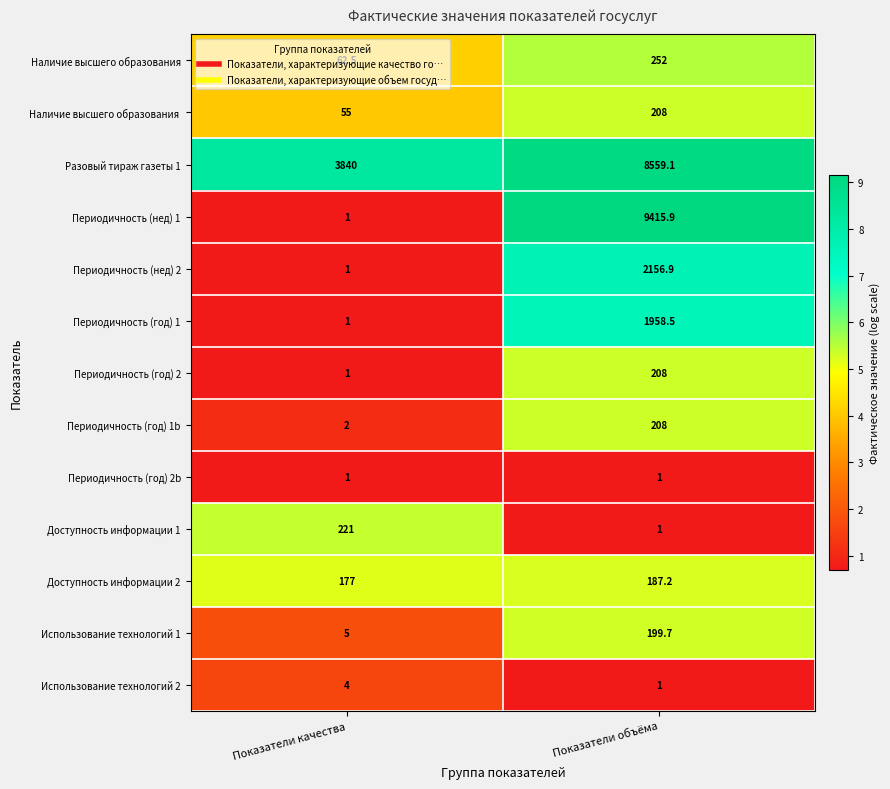

Where does the Доступность информации 2 series first go above 187?

Показатели объёма